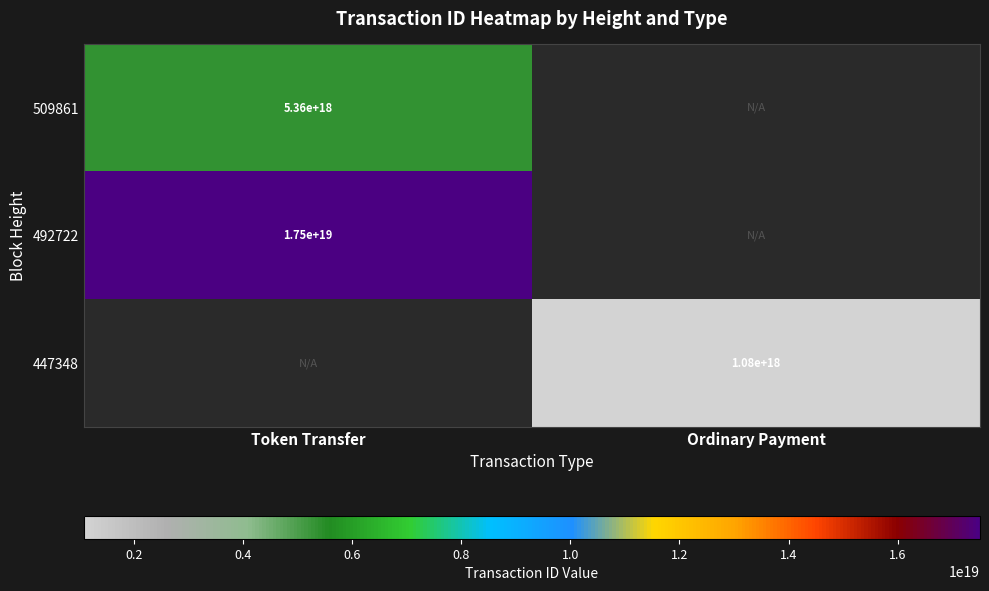

Is the value of 447348 at Ordinary Payment greater than the value of 492722 at Token Transfer?

No